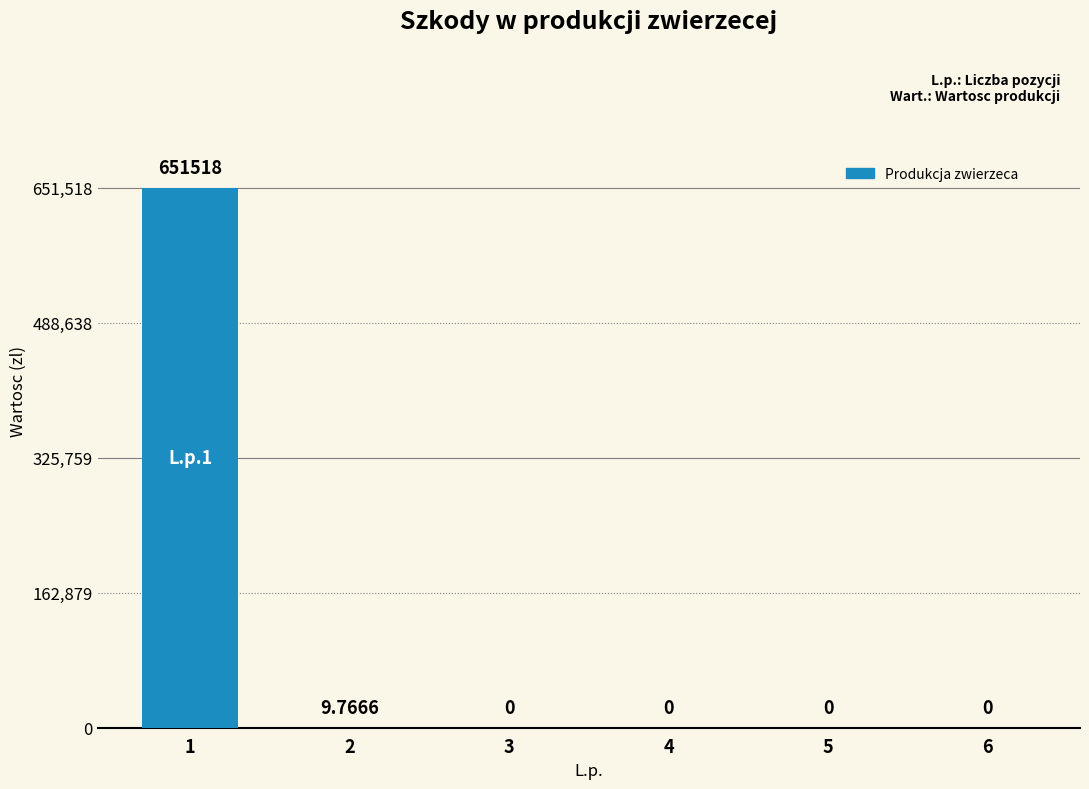

Are the bars horizontal?

No